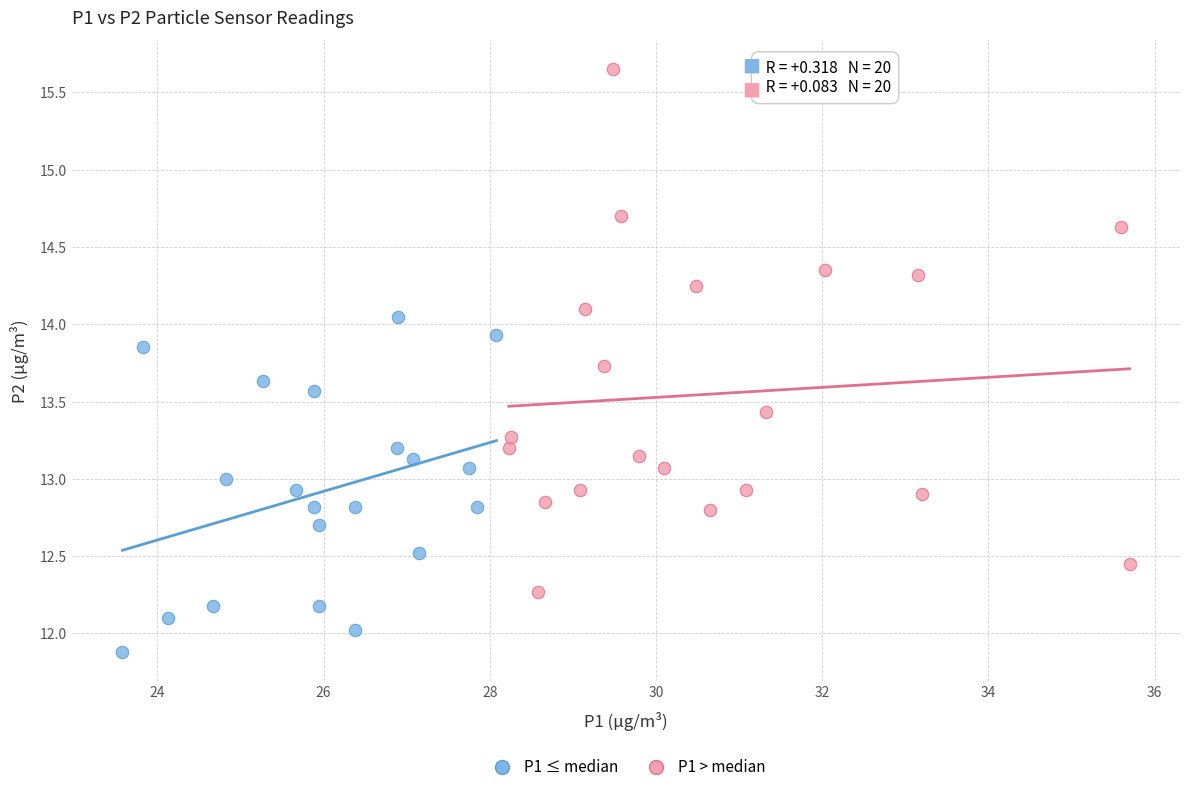

Which series has the widest spread of Y values?

P1 > median